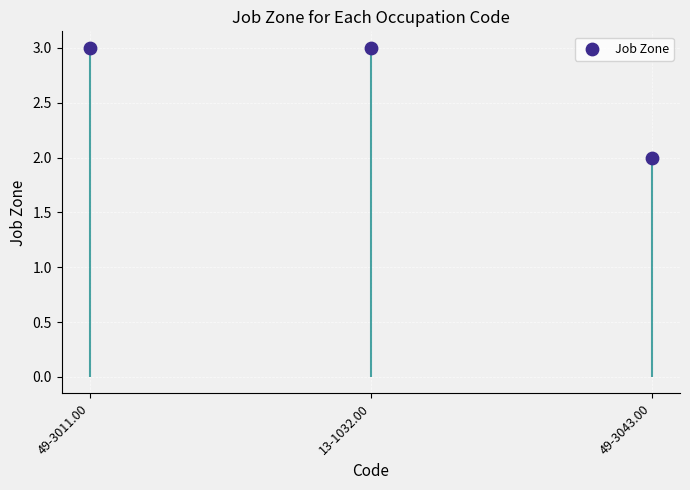

What is the change in value from 13-1032.00 to 49-3043.00?

-1